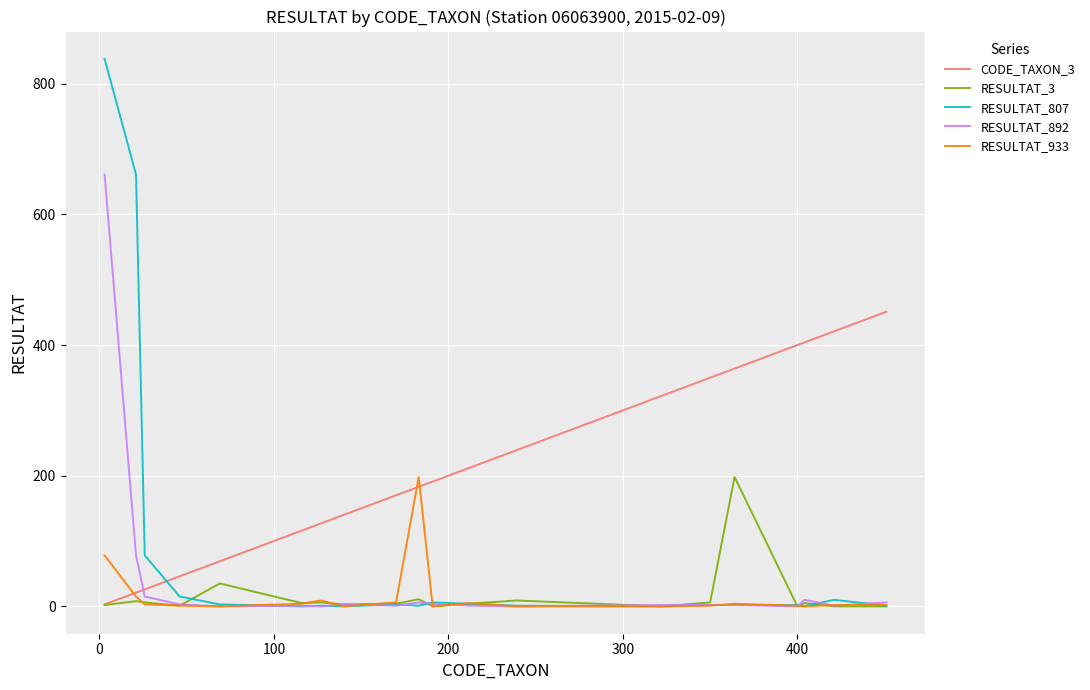

Which series has the largest total across all categories?

CODE_TAXON_3